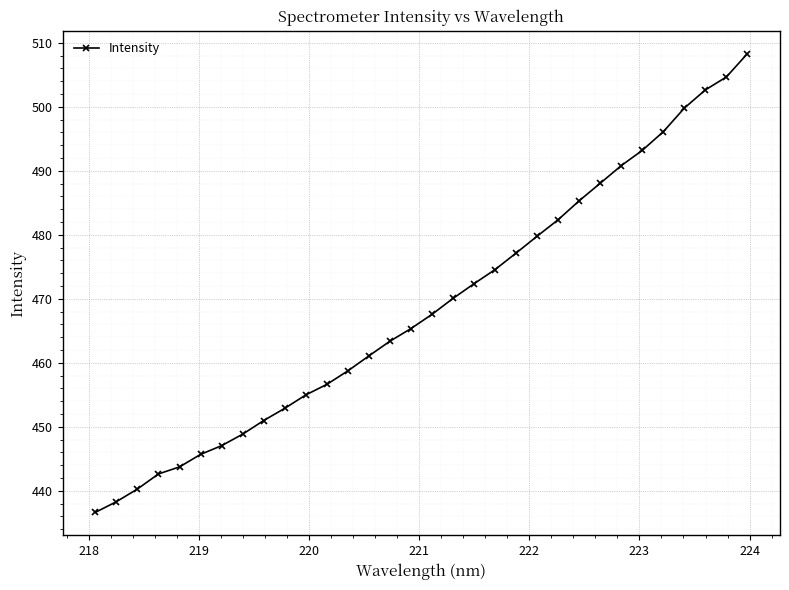

What is the average value?

468.7